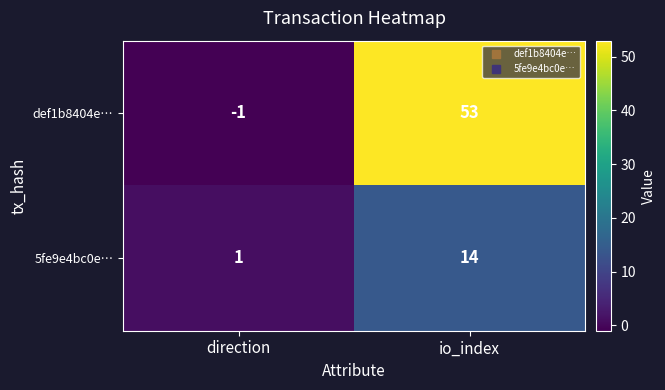

How many values in def1b8404e… are above zero?

1